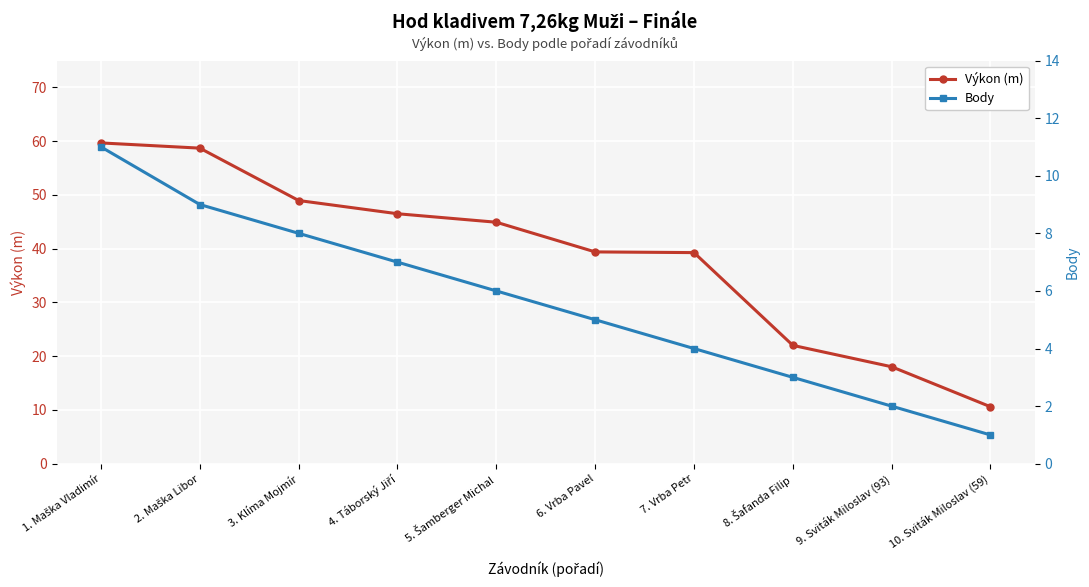

Reading left to right, transcribe all the data shown in this chart.

Výkon (m): 59.7	58.7	49.0	46.5	44.9	39.4	39.3	22.0	18.0	10.6
Body: 11.0	9.0	8.0	7.0	6.0	5.0	4.0	3.0	2.0	1.0